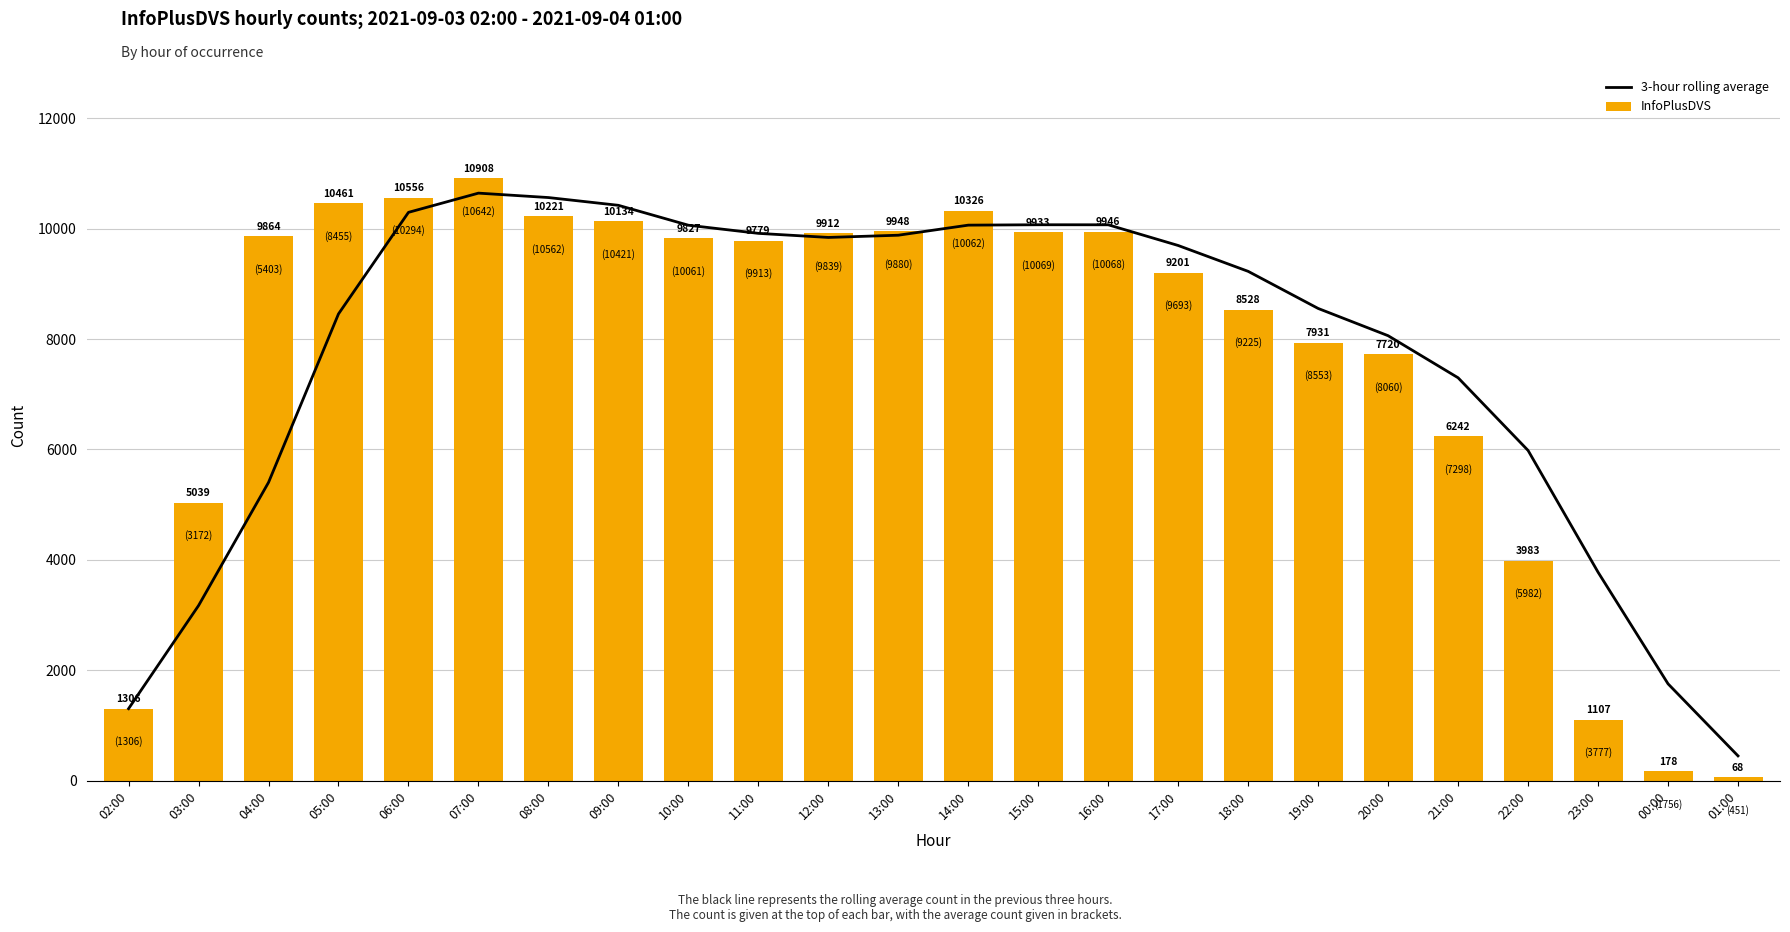

True or false: 3-hour rolling average has a value of 12711.2 at 20:00.

False